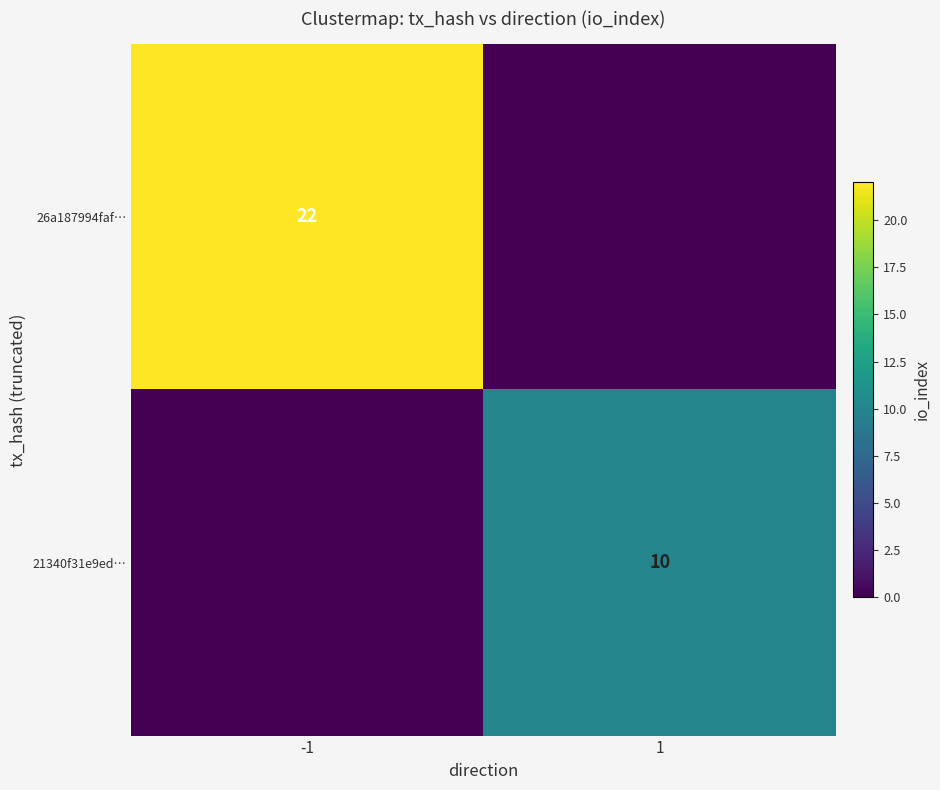

Which has a higher value, 1 or -1?

-1